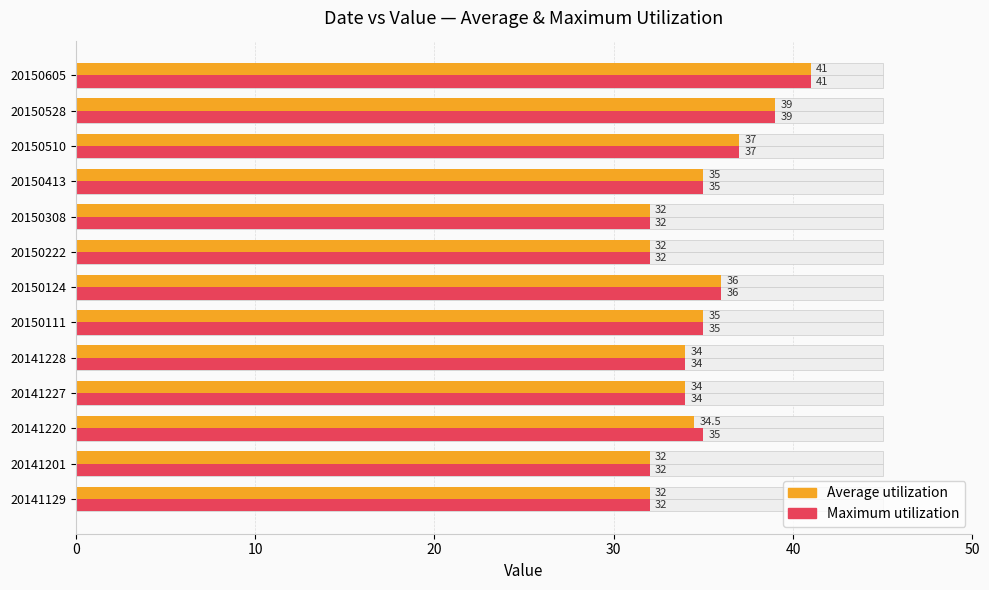

The value of Average utilization at 20150111 is 54.3. True or false?

False